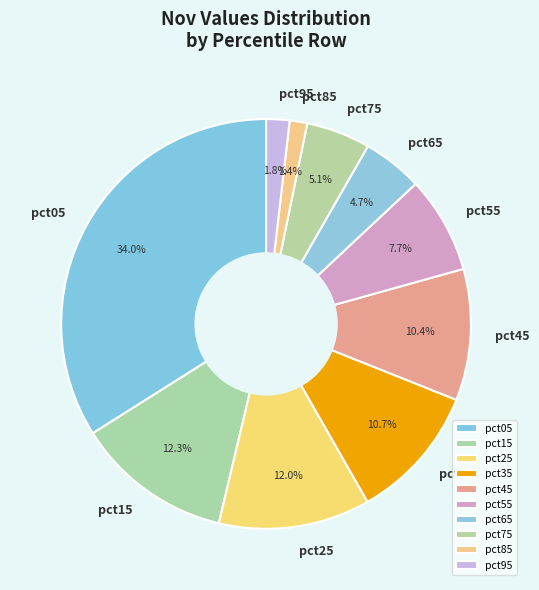

What is the largest slice in the pie chart?

pct05